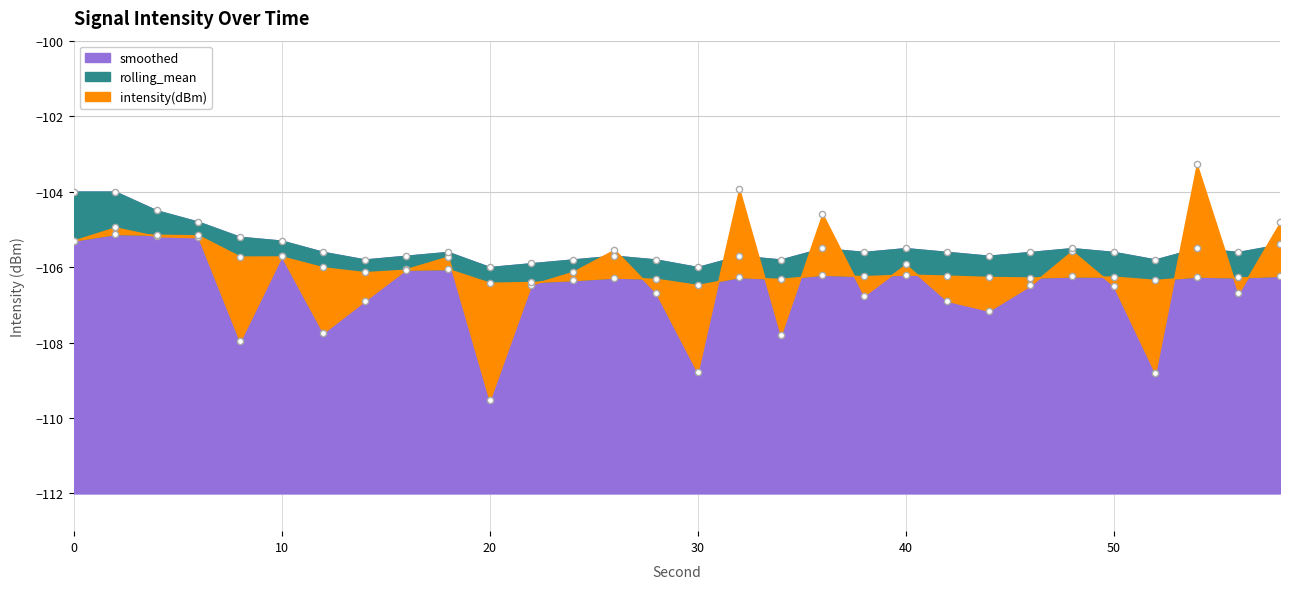

Is the value of smoothed at 56 greater than the value of rolling_mean at 4?

No